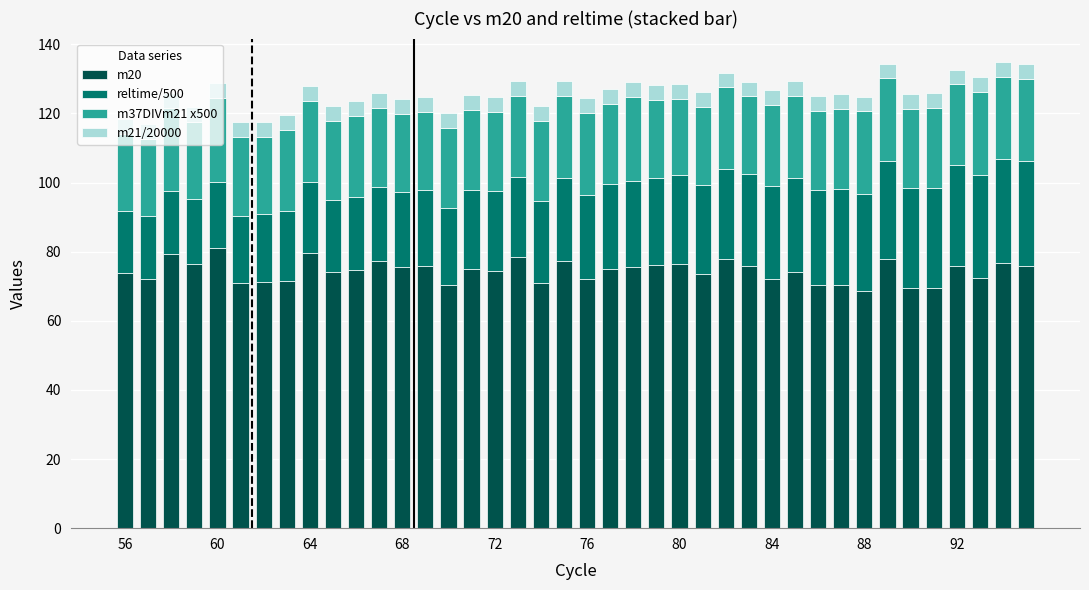

What is the difference between the maximum and minimum values in the m20 series?

12.5